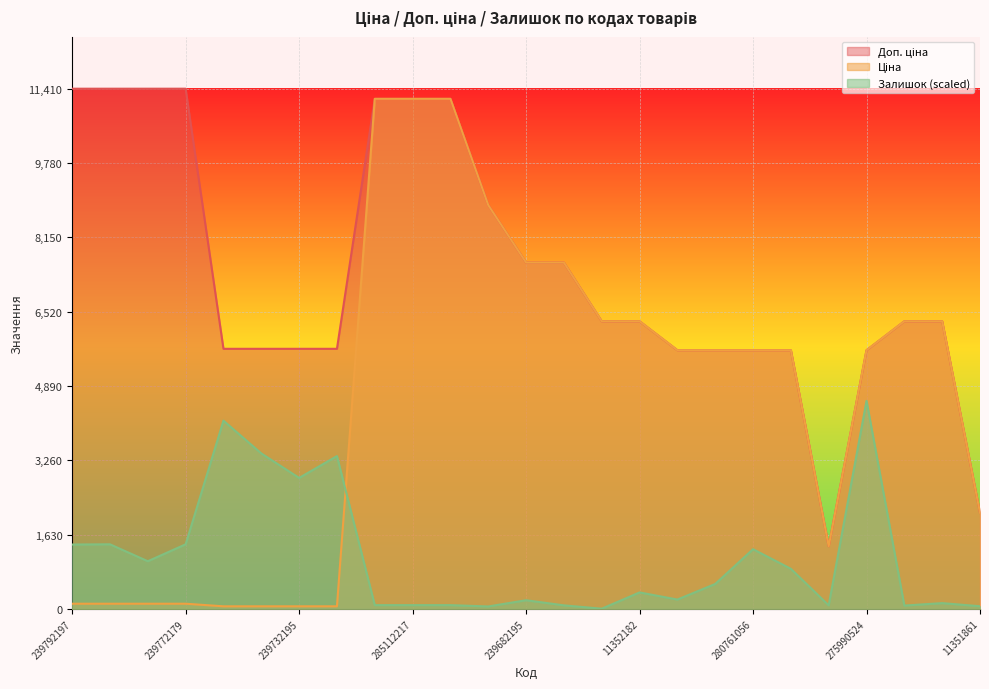

Reading left to right, extract all data points from this chart.

Ціна: 239792197=114.1	239792196=114.1	239772195=114.1	239772179=114.1	239752197=57.0	239752196=57.0	239732195=57.0	239732179=57.0	285112220=11188.2	285112217=11188.2	285111961=11188.2	248922198=8856.7	239682195=7596.5	239682179=7596.5	11352184=6308.8	11352182=6308.8	280761652=5673.8	280761644=5673.8	280761056=5673.8	280761054=5673.8	24221099=1375.4	275990524=5673.8	11352036=6308.8	11352034=6308.8	11351861=2108.4
Доп. ціна: 239792197=11410.0	239792196=11410.0	239772195=11410.0	239772179=11410.0	239752197=5705.0	239752196=5705.0	239732195=5705.0	239732179=5705.0	285112220=11188.2	285112217=11188.2	285111961=11188.2	248922198=8856.7	239682195=7596.5	239682179=7596.5	11352184=6308.8	11352182=6308.8	280761652=5673.8	280761644=5673.8	280761056=5673.8	280761054=5673.8	24221099=1375.0	275990524=5673.8	11352036=6308.8	11352034=6308.8	11351861=2108.0
Залишок: 239792197=1412.2	239792196=1417.1	239772195=1045.7	239772179=1417.1	239752197=4129.1	239752196=3410.8	239732195=2873.3	239732179=3352.1	285112220=83.1	285112217=83.1	285111961=83.1	248922198=53.8	239682195=190.6	239682179=78.2	11352184=4.9	11352182=361.6	280761652=205.2	280761644=547.3	280761056=1309.6	280761054=879.6	24221099=78.2	275990524=4564.0	11352036=73.3	11352034=127.0	11351861=58.6